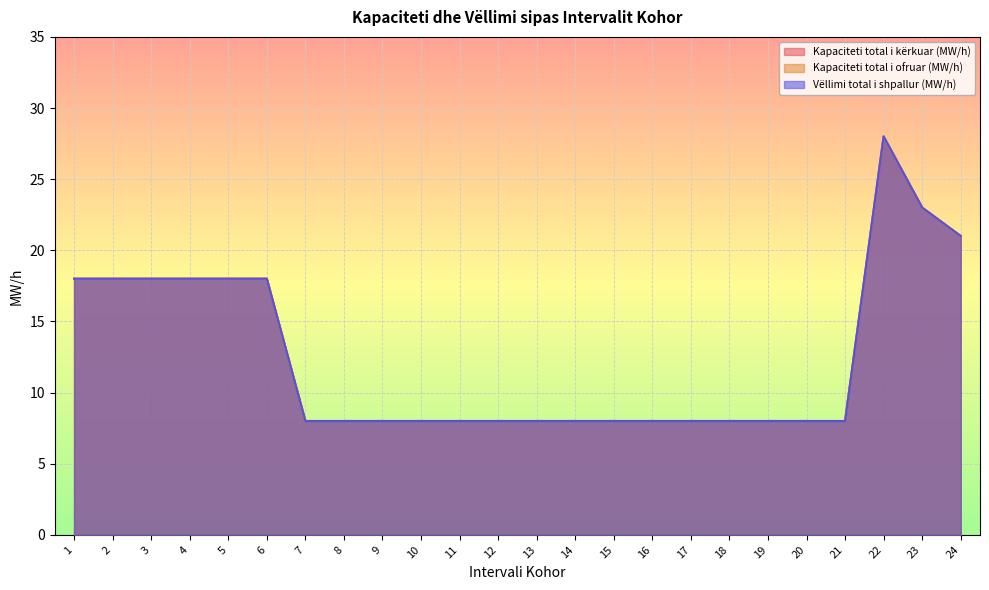

Between 5 and 23, which series saw the biggest shift?

Kapaciteti total i kërkuar (MW/h)